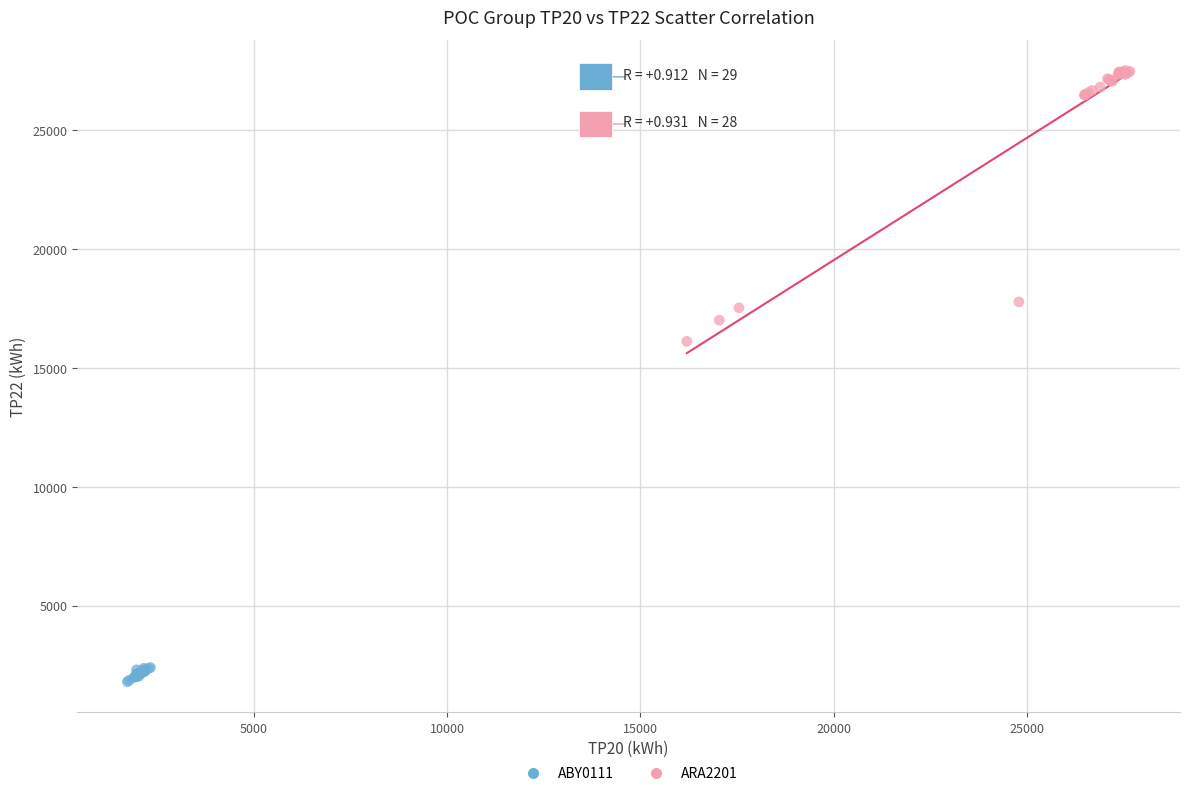

Which series has the widest spread of Y values?

ARA2201